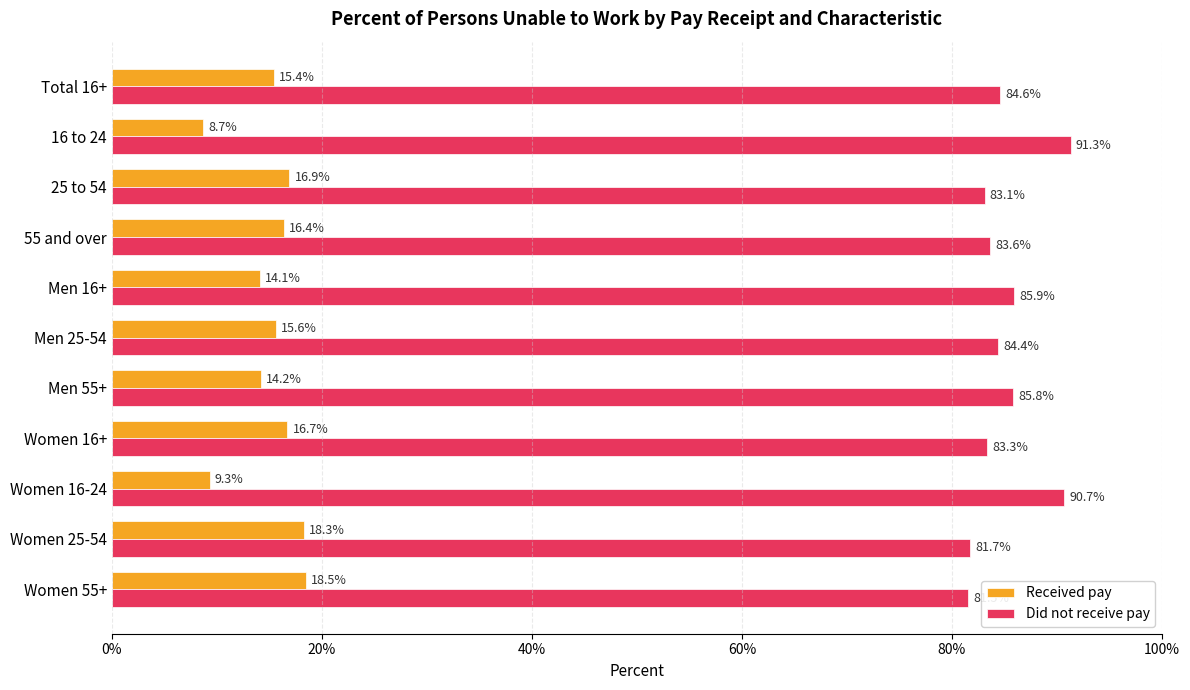

What is the sum of all Did not receive pay values?

935.9